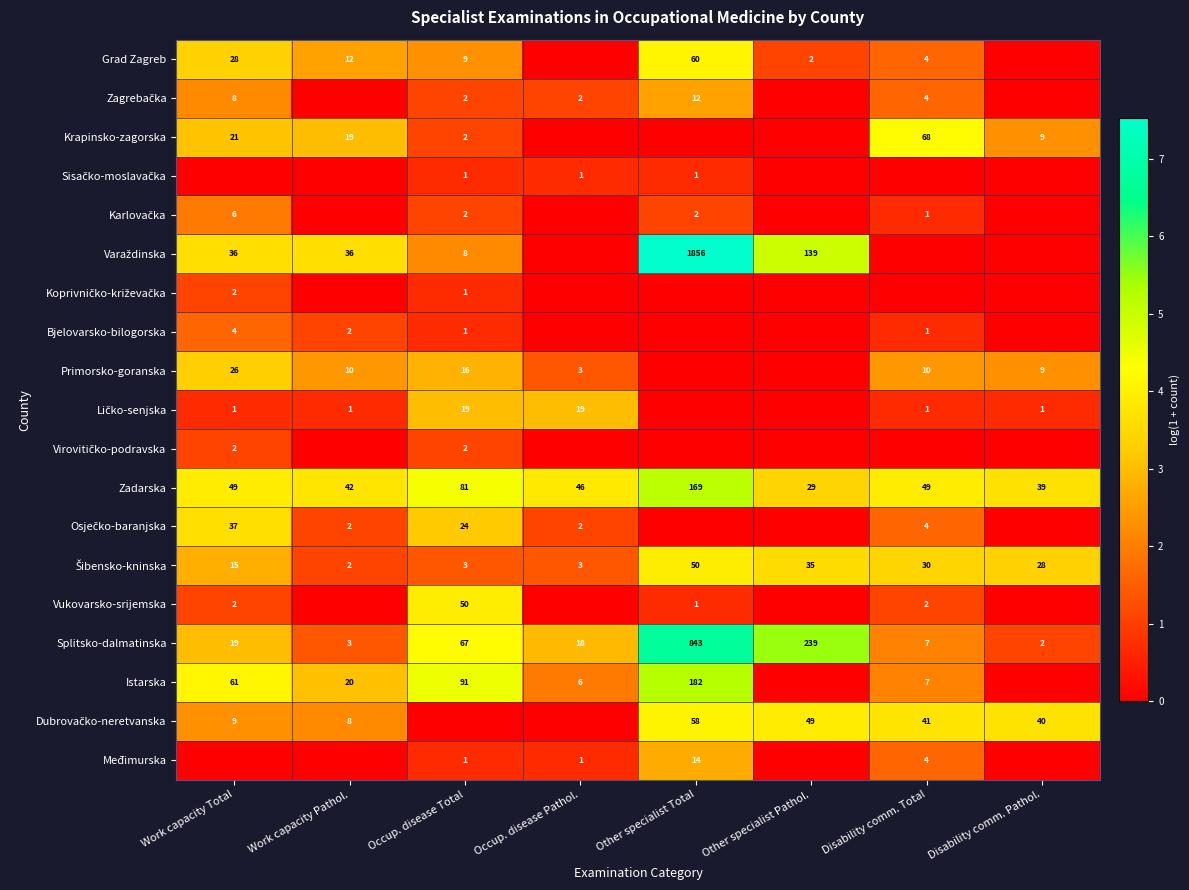

Between Disability comm. Total and Work capacity Pathol., which is larger?

Work capacity Pathol.